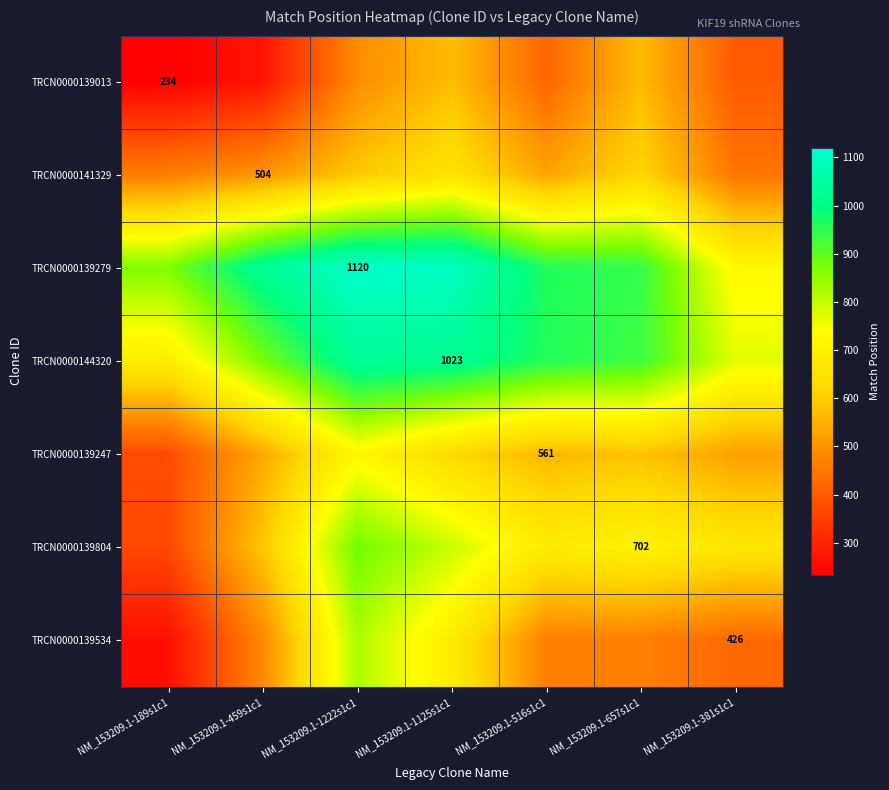

What is the lowest value of the TRCN0000144320 series?

684.9